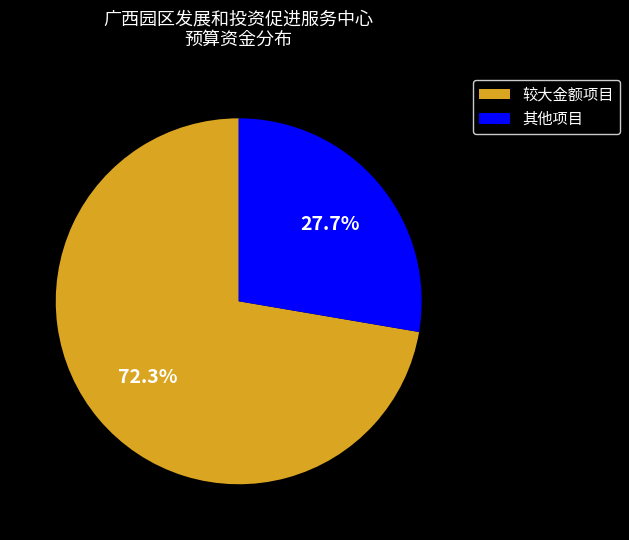

Does any single category account for the majority?

Yes